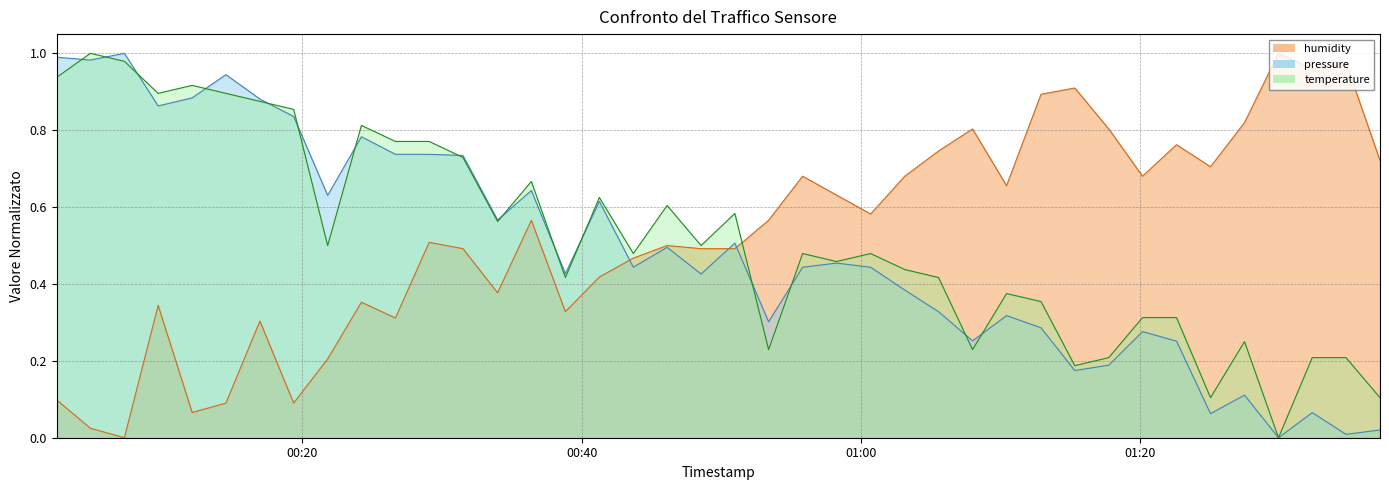

Reading left to right, transcribe all the data shown in this chart.

pressure: 2023-12-20T00:02:25=1.0	2023-12-20T00:04:50=1.0	2023-12-20T00:07:16=1.0	2023-12-20T00:09:41=0.9	2023-12-20T00:12:07=0.9	2023-12-20T00:14:32=0.9	2023-12-20T00:16:58=0.9	2023-12-20T00:19:23=0.8	2023-12-20T00:21:49=0.6	2023-12-20T00:24:14=0.8	2023-12-20T00:26:40=0.7	2023-12-20T00:29:05=0.7	2023-12-20T00:31:30=0.7	2023-12-20T00:33:59=0.6	2023-12-20T00:36:24=0.6	2023-12-20T00:38:50=0.4	2023-12-20T00:41:16=0.6	2023-12-20T00:43:42=0.4	2023-12-20T00:46:07=0.5	2023-12-20T00:48:33=0.4	2023-12-20T00:50:58=0.5	2023-12-20T00:53:23=0.3	2023-12-20T00:55:49=0.4	2023-12-20T00:58:15=0.5	2023-12-20T01:00:41=0.4	2023-12-20T01:03:08=0.4	2023-12-20T01:05:33=0.3	2023-12-20T01:07:59=0.3	2023-12-20T01:10:25=0.3	2023-12-20T01:12:53=0.3	2023-12-20T01:15:18=0.2	2023-12-20T01:17:44=0.2	2023-12-20T01:20:09=0.3	2023-12-20T01:22:35=0.3	2023-12-20T01:25:01=0.1	2023-12-20T01:27:27=0.1	2023-12-20T01:29:53=0.0	2023-12-20T01:32:18=0.1	2023-12-20T01:34:43=0.0	2023-12-20T01:37:09=0.0
humidity: 2023-12-20T00:02:25=0.1	2023-12-20T00:04:50=0.0	2023-12-20T00:07:16=0.0	2023-12-20T00:09:41=0.3	2023-12-20T00:12:07=0.1	2023-12-20T00:14:32=0.1	2023-12-20T00:16:58=0.3	2023-12-20T00:19:23=0.1	2023-12-20T00:21:49=0.2	2023-12-20T00:24:14=0.4	2023-12-20T00:26:40=0.3	2023-12-20T00:29:05=0.5	2023-12-20T00:31:30=0.5	2023-12-20T00:33:59=0.4	2023-12-20T00:36:24=0.6	2023-12-20T00:38:50=0.3	2023-12-20T00:41:16=0.4	2023-12-20T00:43:42=0.5	2023-12-20T00:46:07=0.5	2023-12-20T00:48:33=0.5	2023-12-20T00:50:58=0.5	2023-12-20T00:53:23=0.6	2023-12-20T00:55:49=0.7	2023-12-20T00:58:15=0.6	2023-12-20T01:00:41=0.6	2023-12-20T01:03:08=0.7	2023-12-20T01:05:33=0.7	2023-12-20T01:07:59=0.8	2023-12-20T01:10:25=0.7	2023-12-20T01:12:53=0.9	2023-12-20T01:15:18=0.9	2023-12-20T01:17:44=0.8	2023-12-20T01:20:09=0.7	2023-12-20T01:22:35=0.8	2023-12-20T01:25:01=0.7	2023-12-20T01:27:27=0.8	2023-12-20T01:29:53=1.0	2023-12-20T01:32:18=1.0	2023-12-20T01:34:43=1.0	2023-12-20T01:37:09=0.7
temperature: 2023-12-20T00:02:25=0.9	2023-12-20T00:04:50=1.0	2023-12-20T00:07:16=1.0	2023-12-20T00:09:41=0.9	2023-12-20T00:12:07=0.9	2023-12-20T00:14:32=0.9	2023-12-20T00:16:58=0.9	2023-12-20T00:19:23=0.9	2023-12-20T00:21:49=0.5	2023-12-20T00:24:14=0.8	2023-12-20T00:26:40=0.8	2023-12-20T00:29:05=0.8	2023-12-20T00:31:30=0.7	2023-12-20T00:33:59=0.6	2023-12-20T00:36:24=0.7	2023-12-20T00:38:50=0.4	2023-12-20T00:41:16=0.6	2023-12-20T00:43:42=0.5	2023-12-20T00:46:07=0.6	2023-12-20T00:48:33=0.5	2023-12-20T00:50:58=0.6	2023-12-20T00:53:23=0.2	2023-12-20T00:55:49=0.5	2023-12-20T00:58:15=0.5	2023-12-20T01:00:41=0.5	2023-12-20T01:03:08=0.4	2023-12-20T01:05:33=0.4	2023-12-20T01:07:59=0.2	2023-12-20T01:10:25=0.4	2023-12-20T01:12:53=0.4	2023-12-20T01:15:18=0.2	2023-12-20T01:17:44=0.2	2023-12-20T01:20:09=0.3	2023-12-20T01:22:35=0.3	2023-12-20T01:25:01=0.1	2023-12-20T01:27:27=0.3	2023-12-20T01:29:53=0.0	2023-12-20T01:32:18=0.2	2023-12-20T01:34:43=0.2	2023-12-20T01:37:09=0.1